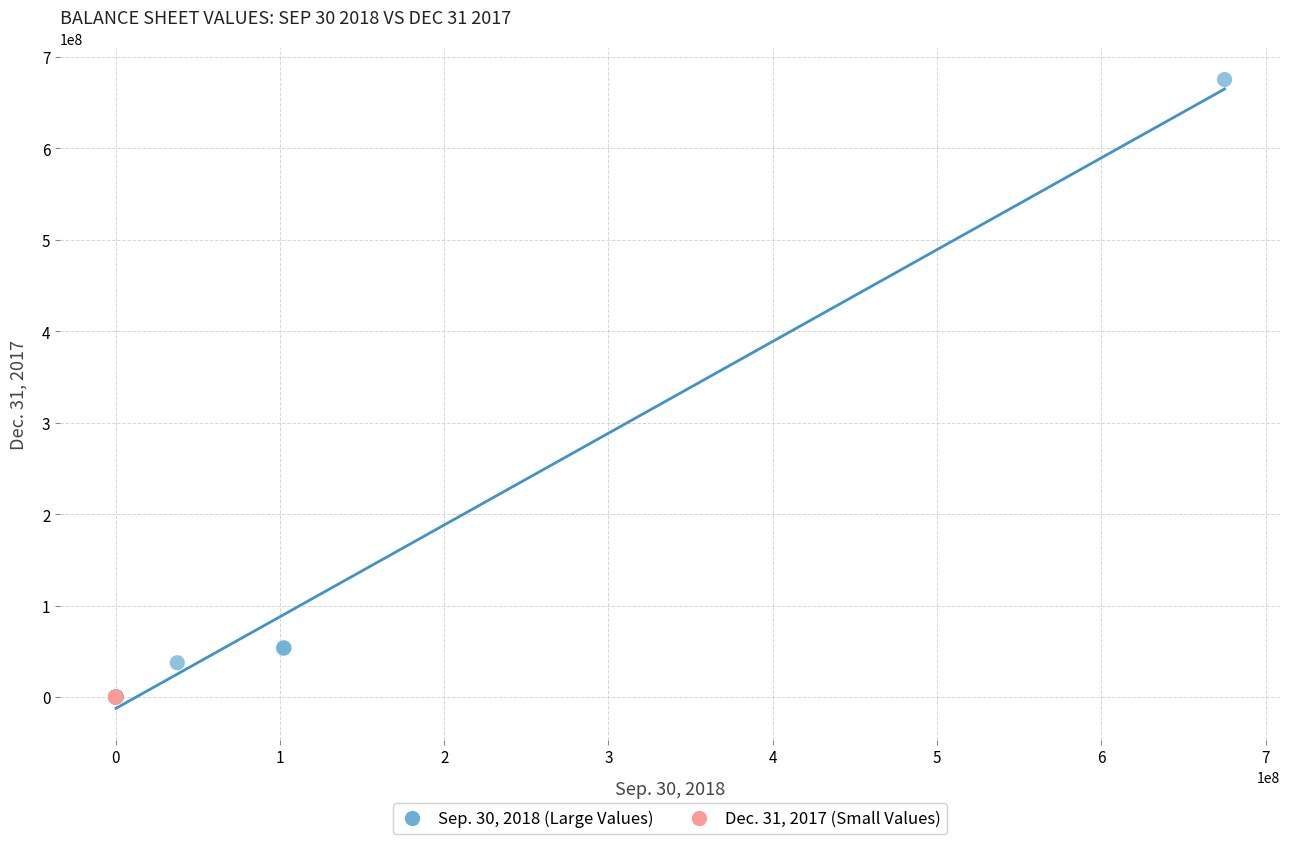

Which series reaches the maximum Y coordinate?

Sep. 30, 2018 (Large Values)